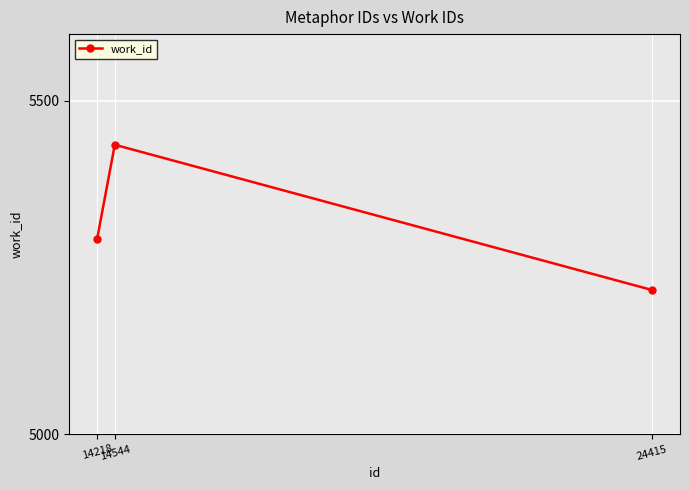

Reading right to left, transcribe all the data shown in this chart.

5216	5434	5292